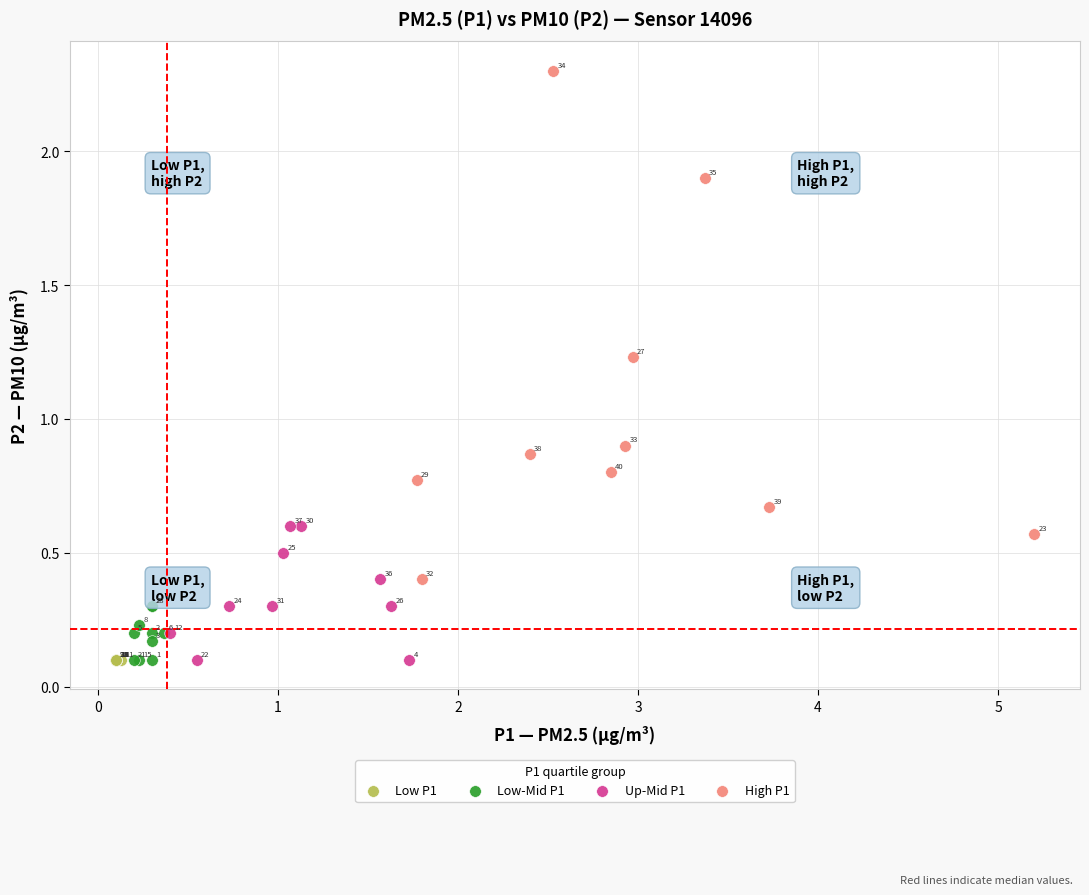

What are all the series names shown in the legend?

Low P1, Low-Mid P1, Up-Mid P1, High P1